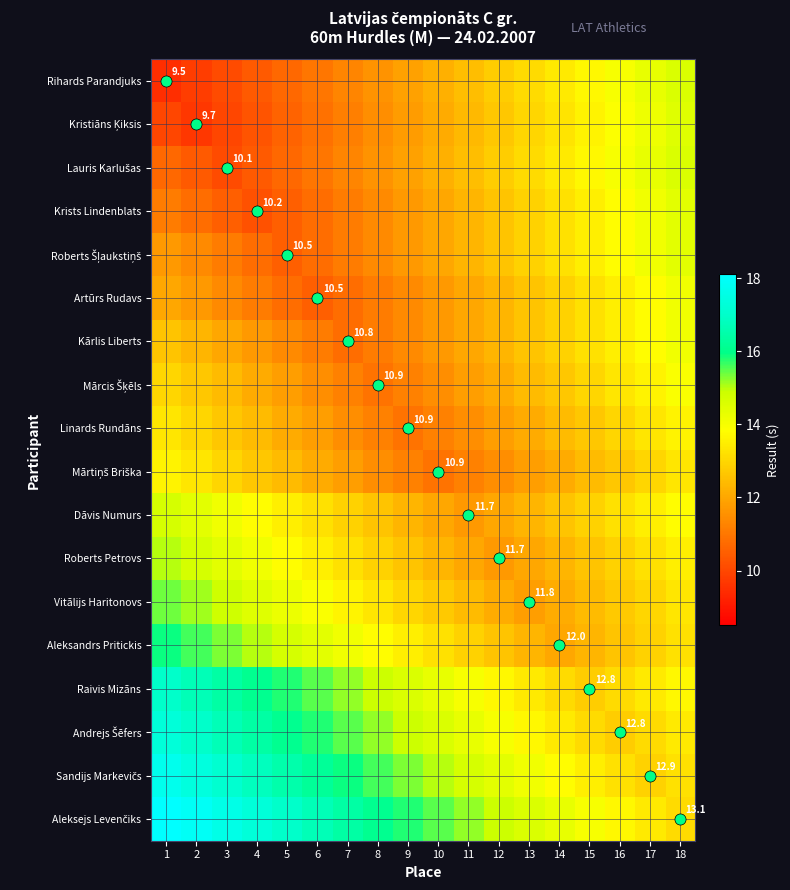

List the labels in order of Roberts Šļaukstiņš value, smallest first.

5, 4, 6, 3, 7, 2, 8, 1, 9, 10, 11, 12, 13, 14, 15, 16, 17, 18